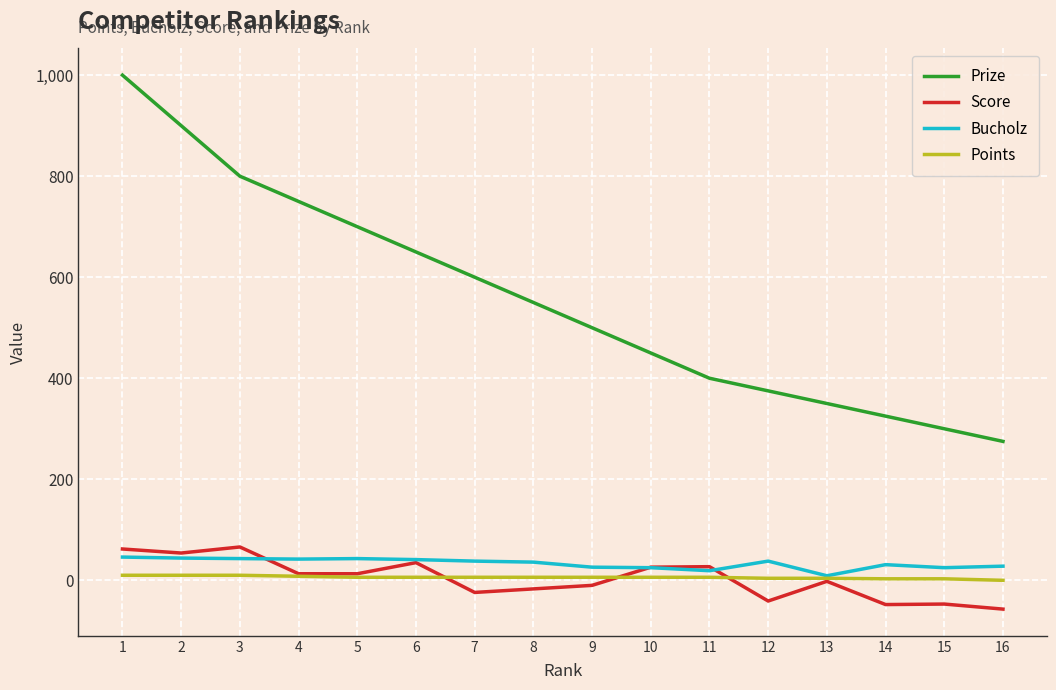

Which label corresponds to the largest value in the chart?

1